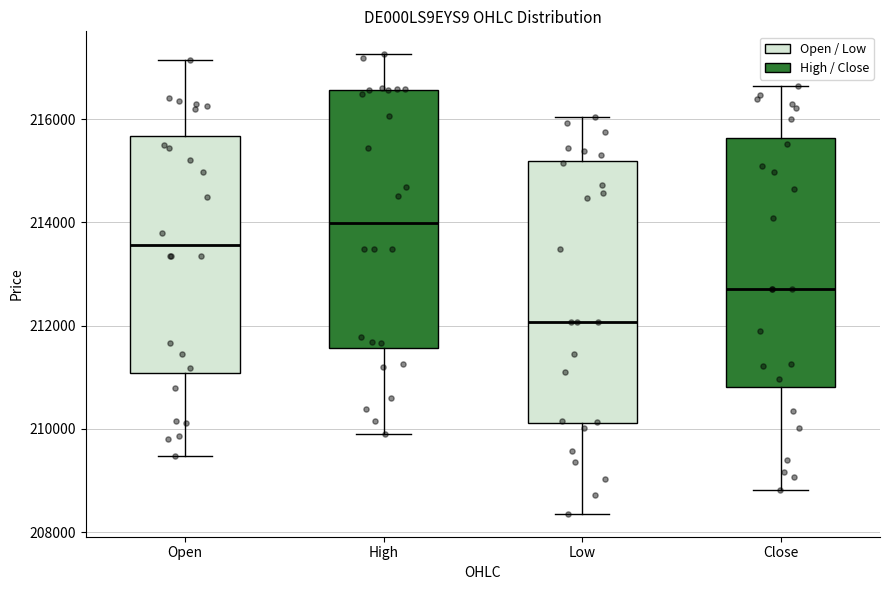

Reading left to right, read every box against the y-axis: the position of its median line, the range the box covers, and the ends of its whiskers. The values are not printed on the chart, so give them approximately, as read against the axis.

Open: median 213600, box 211000 to 215600, whiskers 209400 to 217200
High: median 214000, box 211600 to 216600, whiskers 210000 to 217200
Low: median 212000, box 210200 to 215200, whiskers 208400 to 216000
Close: median 212800, box 210800 to 215600, whiskers 208800 to 216600